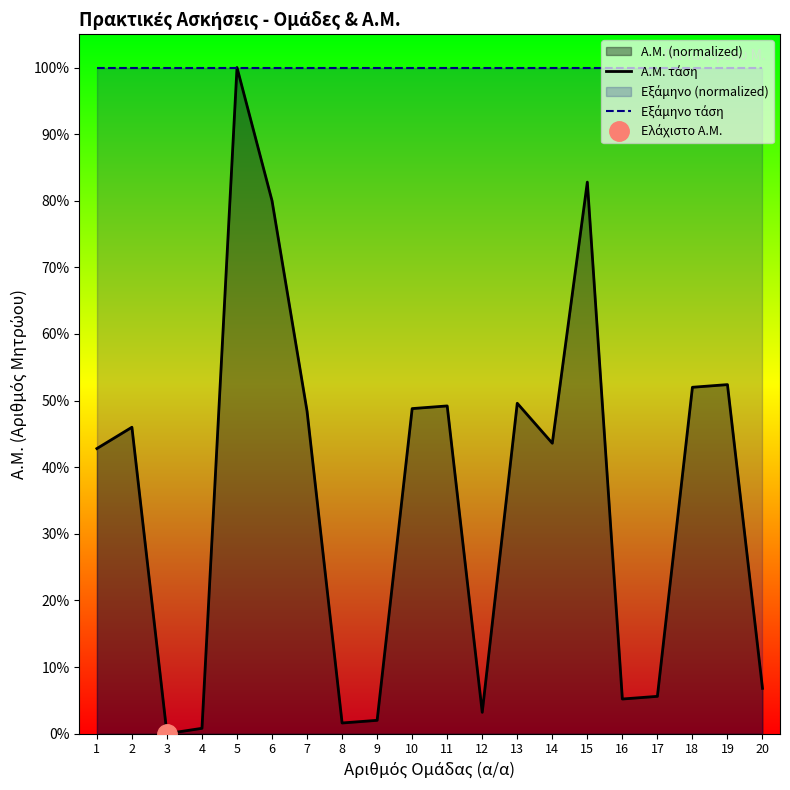

List the labels in order of Εξάμηνο τάση value, smallest first.

1, 2, 3, 4, 5, 6, 7, 8, 9, 10, 11, 12, 13, 14, 15, 16, 17, 18, 19, 20